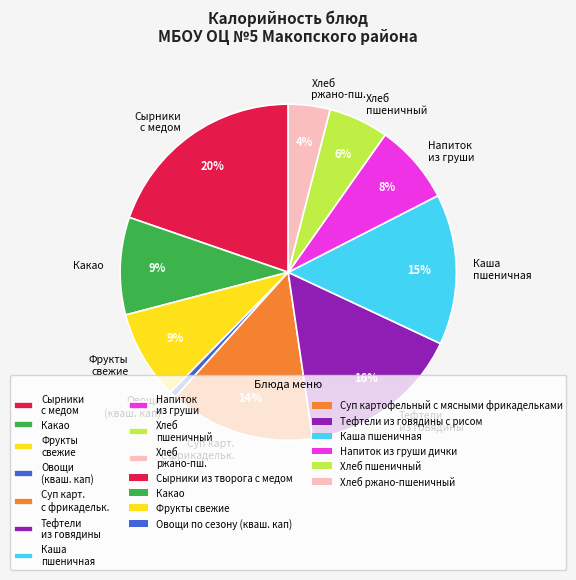

What percentage is the Напиток из груши slice, to the nearest percent?

8%